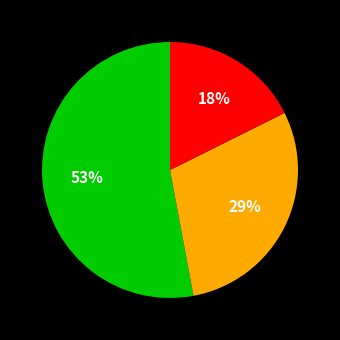

Does any single category account for the majority?

Yes